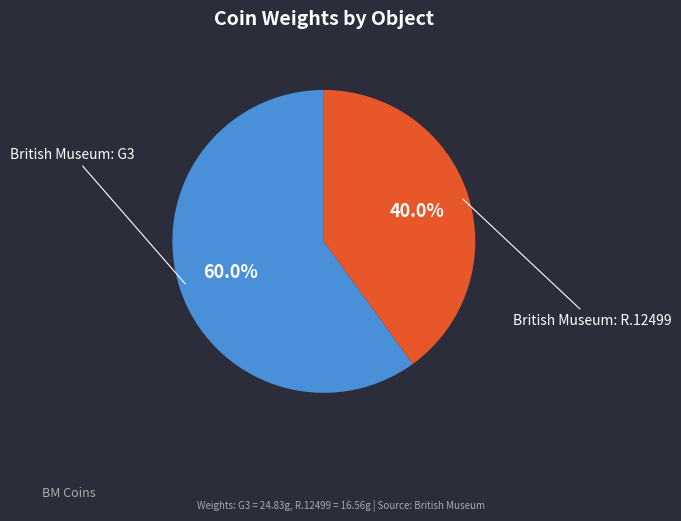

Is there a majority slice in this chart?

Yes